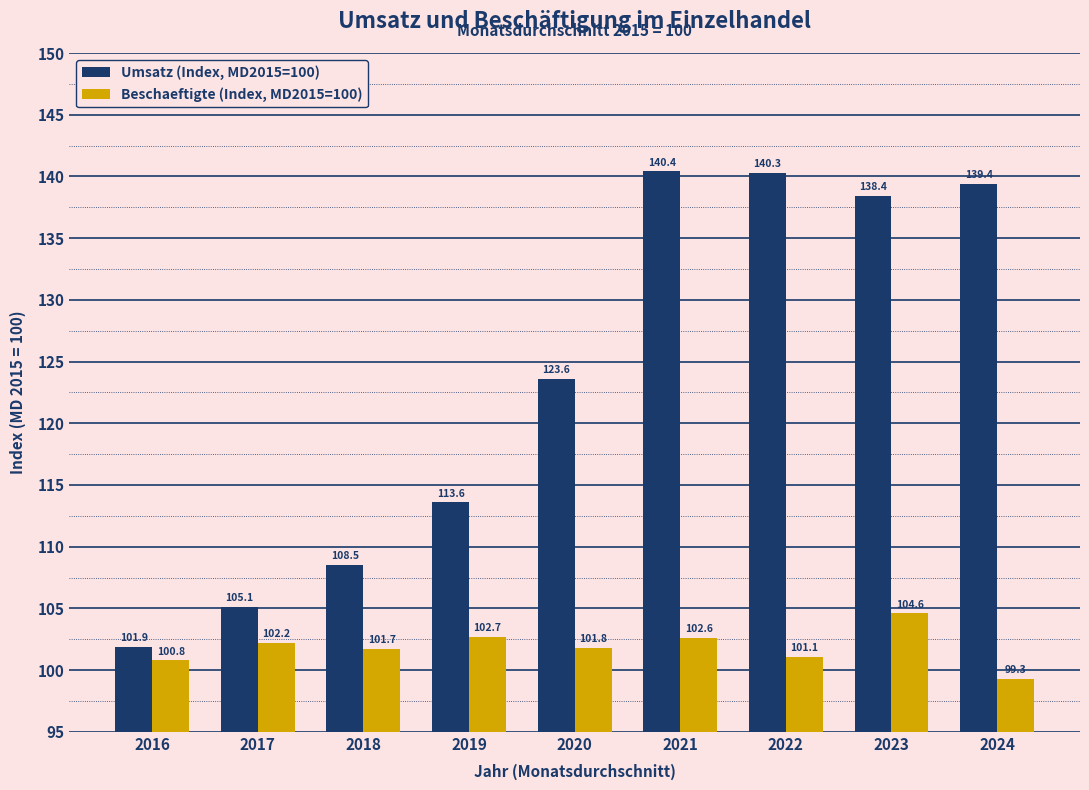

Reading left to right, what are all the values shown in this chart?

Umsatz (Index, MD2015=100): 101.9	105.1	108.5	113.6	123.6	140.4	140.3	138.4	139.4
Beschaeftigte (Index, MD2015=100): 100.8	102.2	101.7	102.7	101.8	102.6	101.1	104.6	99.3